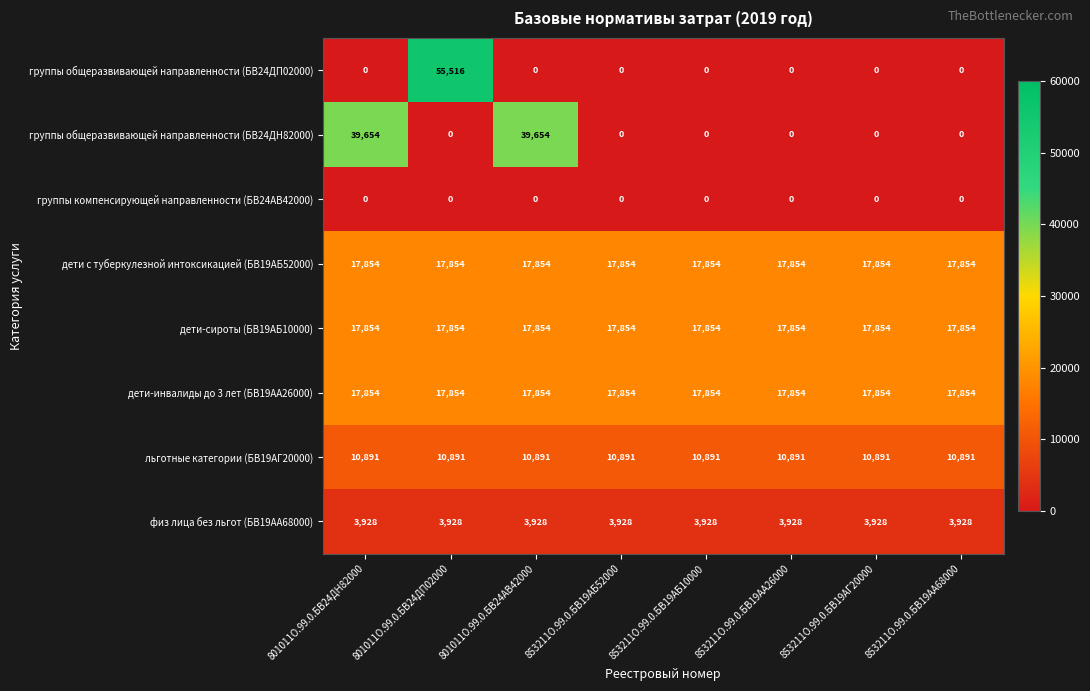

Between 801011О.99.0.БВ24АВ42000 and 853211О.99.0.БВ19АА68000, which series saw the biggest shift?

группы общеразвивающей направленности (БВ24ДН82000)